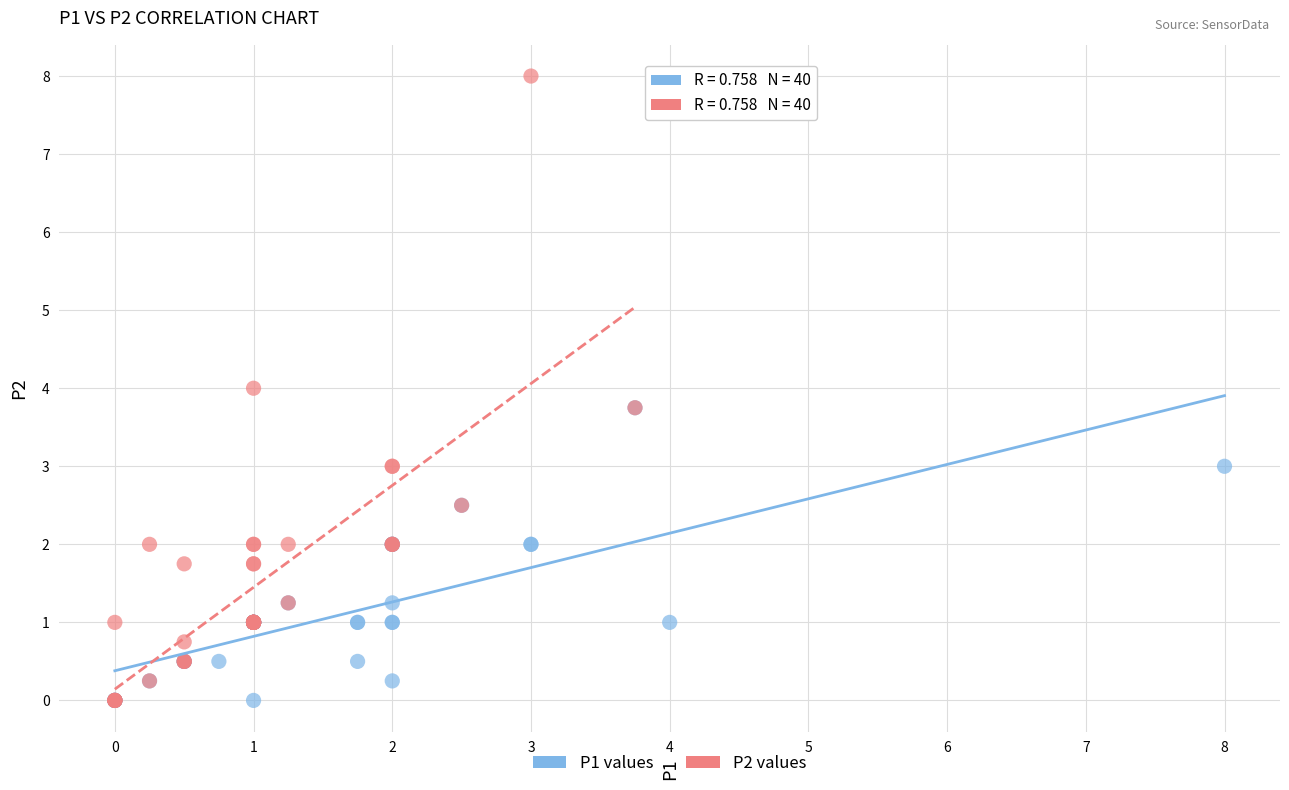

What are all the series names shown in the legend?

P1 values, P2 values